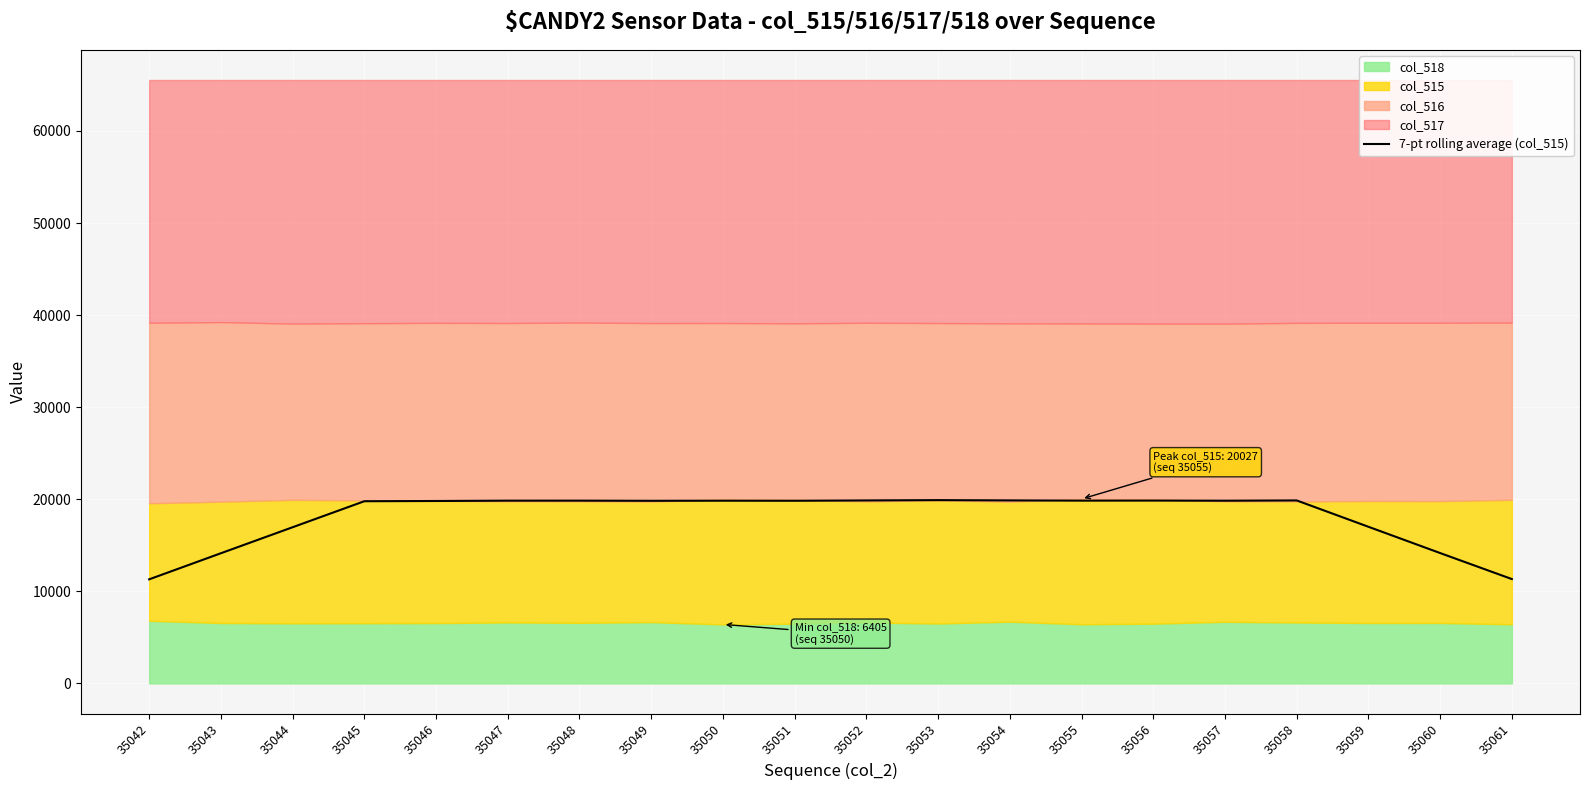

Is it true that the value at 35052 is 6032.4?

False